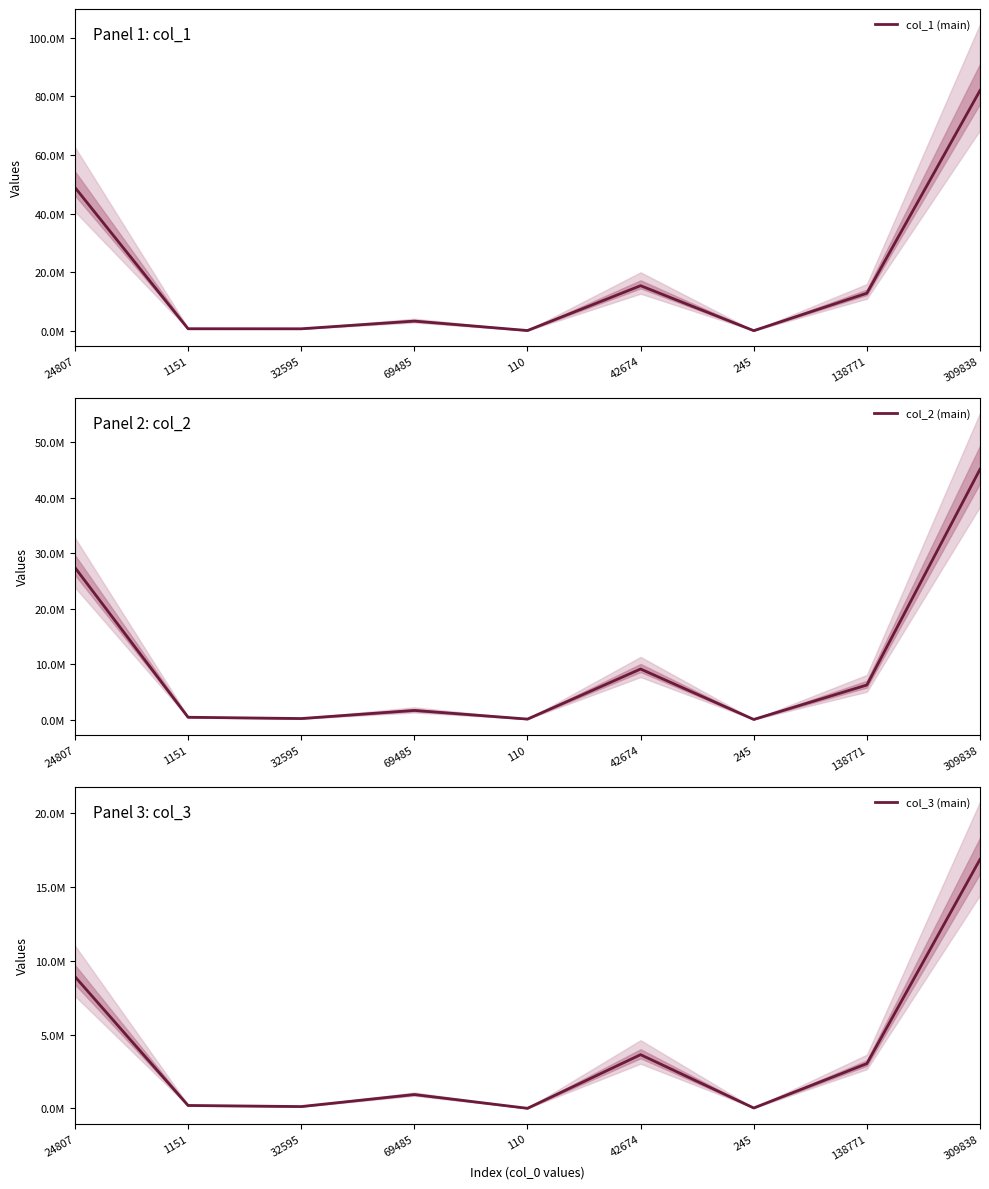

At which label does col_1 (main) reach its peak?

309838